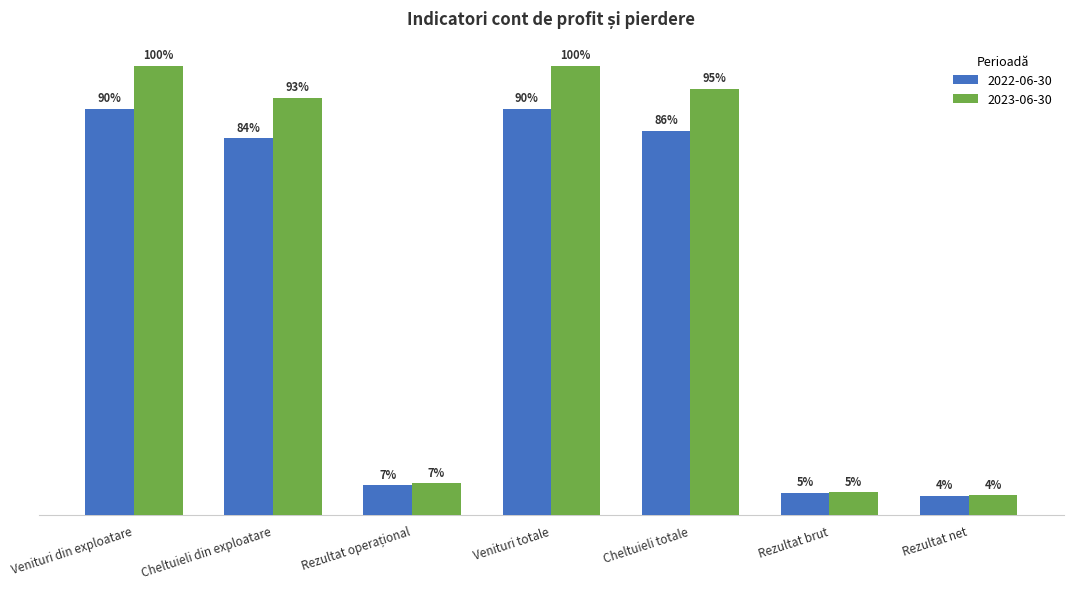

Reading right to left, what are all the values shown in this chart?

2022-06-30: Rezultat net=1217852	Rezultat brut=1413678	Cheltuieli totale=24455450	Venituri totale=25869128	Rezultat operațional=1887563	Cheltuieli din exploatare=23974167	Venituri din exploatare=25861730
2023-06-30: Rezultat net=1251701	Rezultat brut=1454021	Cheltuieli totale=27147475	Venituri totale=28601496	Rezultat operațional=2019527	Cheltuieli din exploatare=26570772	Venituri din exploatare=28590299